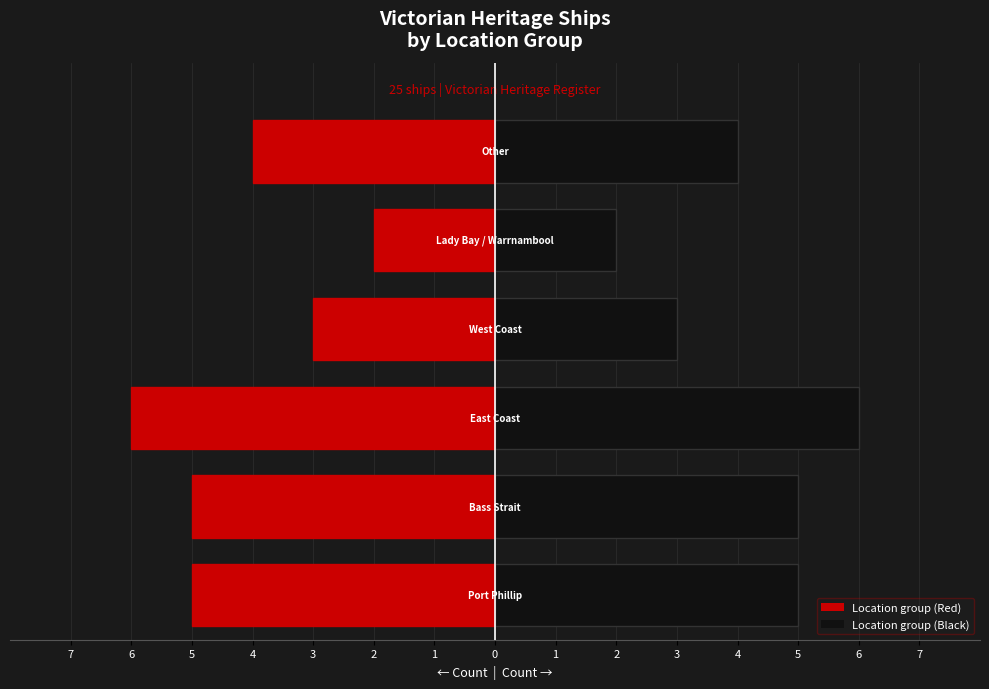

At which label does the data first exceed 5?

East Coast